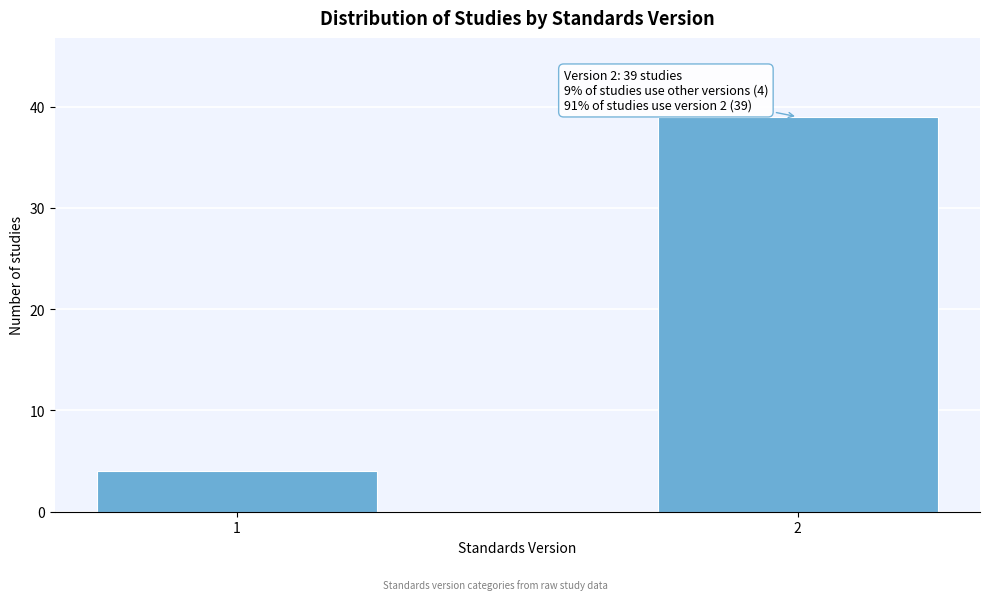

Reading left to right, extract all data points from this chart.

1=4	2=39